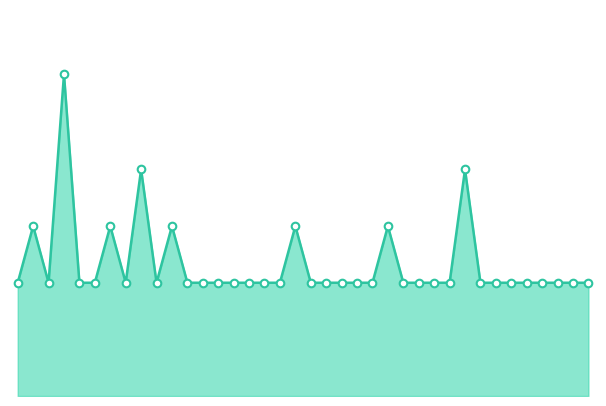

Is this an area chart (filled region under the line)?

Yes